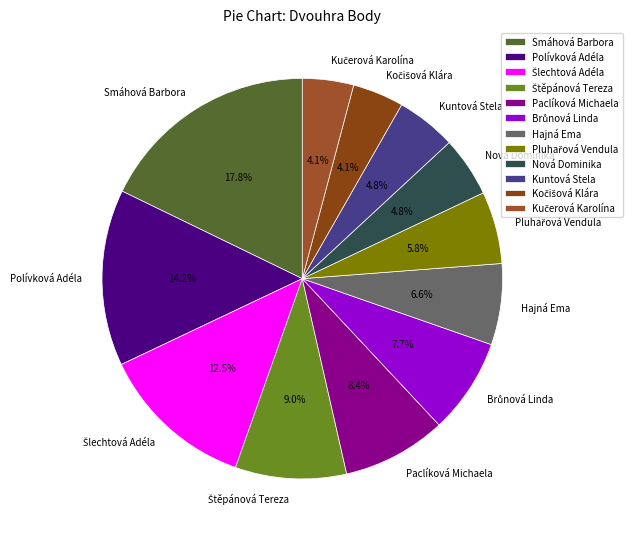

What is the ratio of the value at Hajná Ema to the value at Polívková Adéla?

0.5